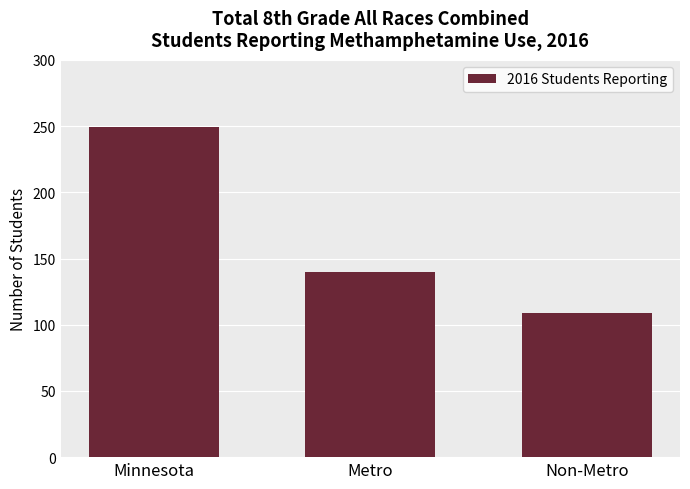

Is it true that the value at Minnesota is 249?

True